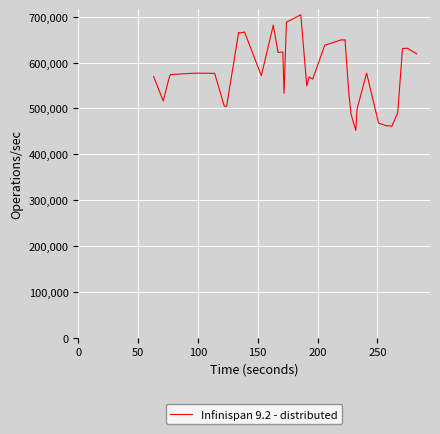

What is the maximum value shown in the chart?

704465.1